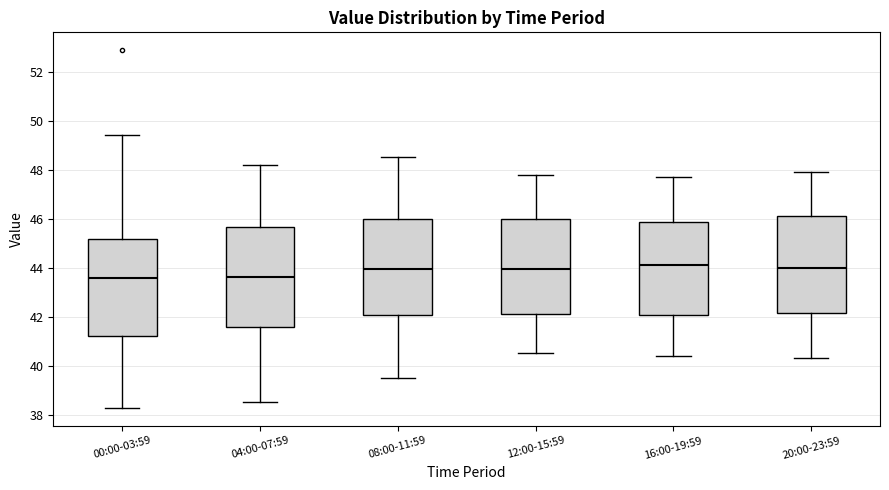

Where is the lower edge of the box for 20:00-23:59 on the y-axis? The values are not printed on the chart, so give them approximately, as read against the axis.

42.2